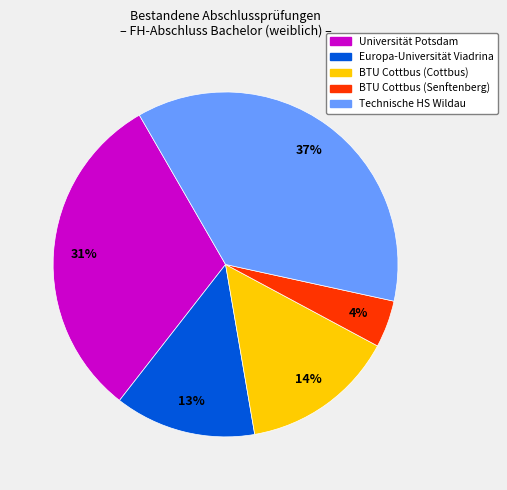

Is there a majority slice in this chart?

No